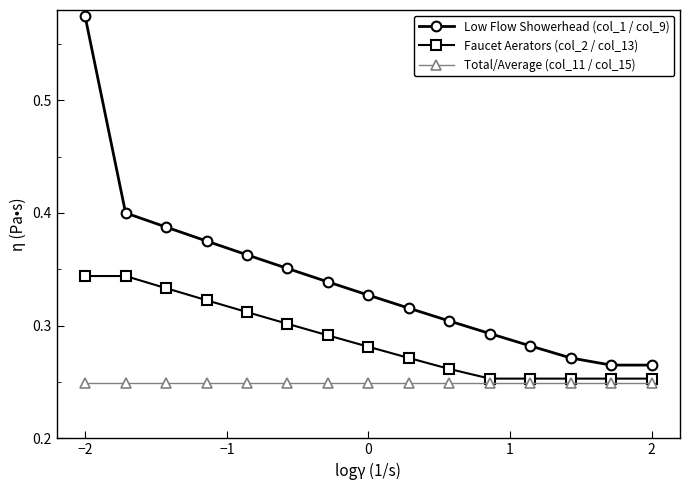

True or false: Low Flow Showerhead (col_1 / col_9) and Faucet Aerators (col_2 / col_13) intersect in this chart.

False